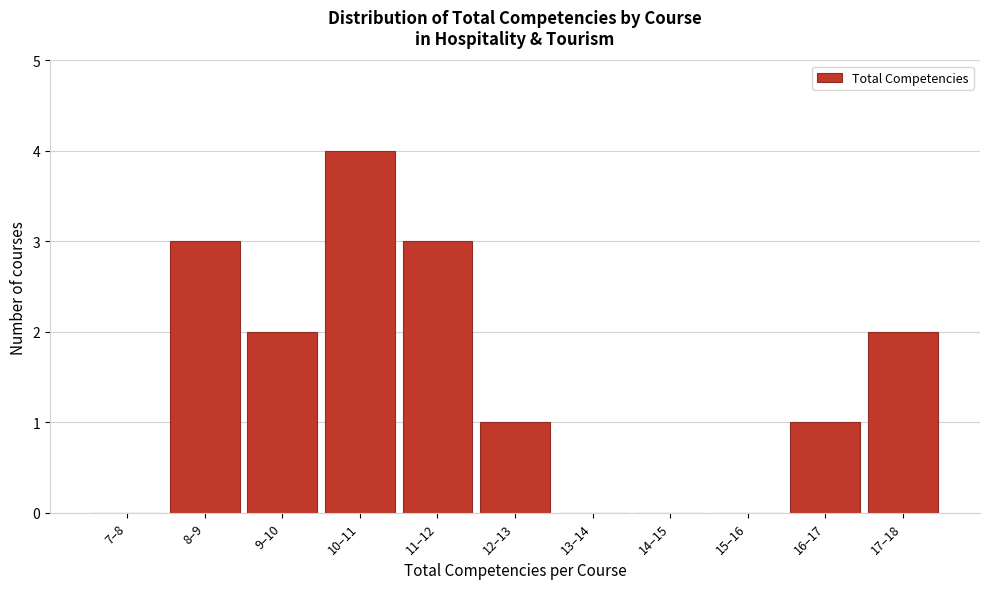

Reading left to right, list all the values displayed in this chart.

7–8=0	8–9=3	9–10=2	10–11=4	11–12=3	12–13=1	13–14=0	14–15=0	15–16=0	16–17=1	17–18=2